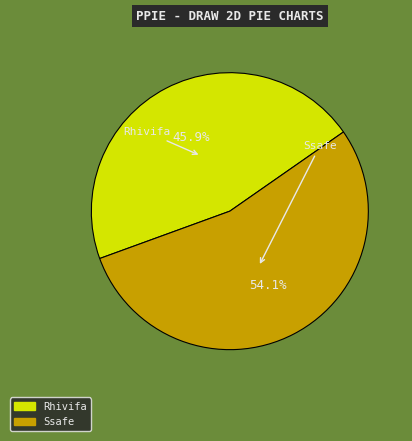

How many segments does this pie chart have?

2